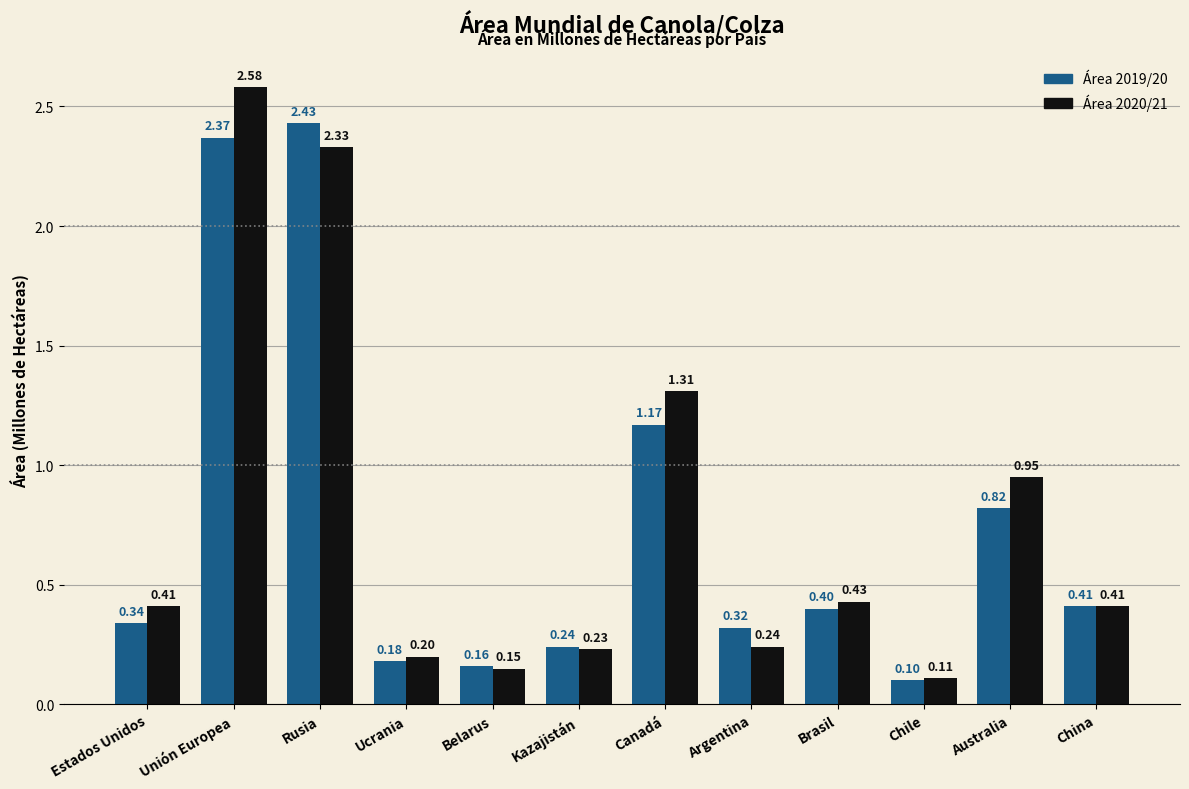

Which category has the highest value in the Área 2019/20 series?

Rusia